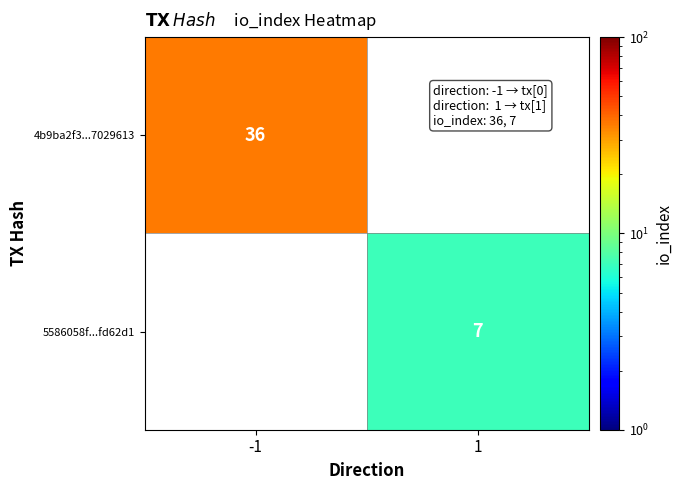

True or false: 5586058f...fd62d1 has a value of 10 at 1.

False